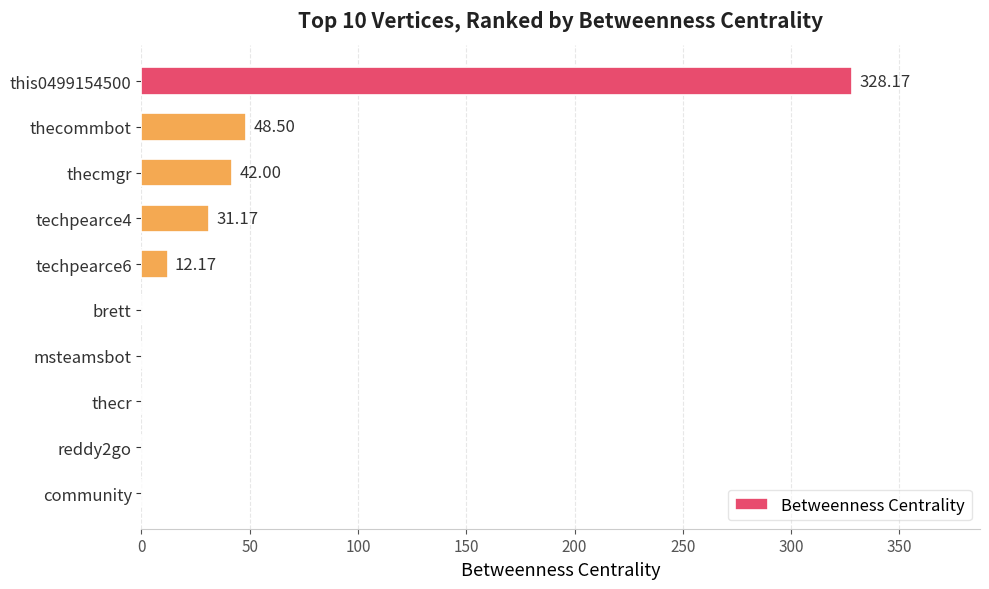

What is the maximum value shown in the chart?

328.2